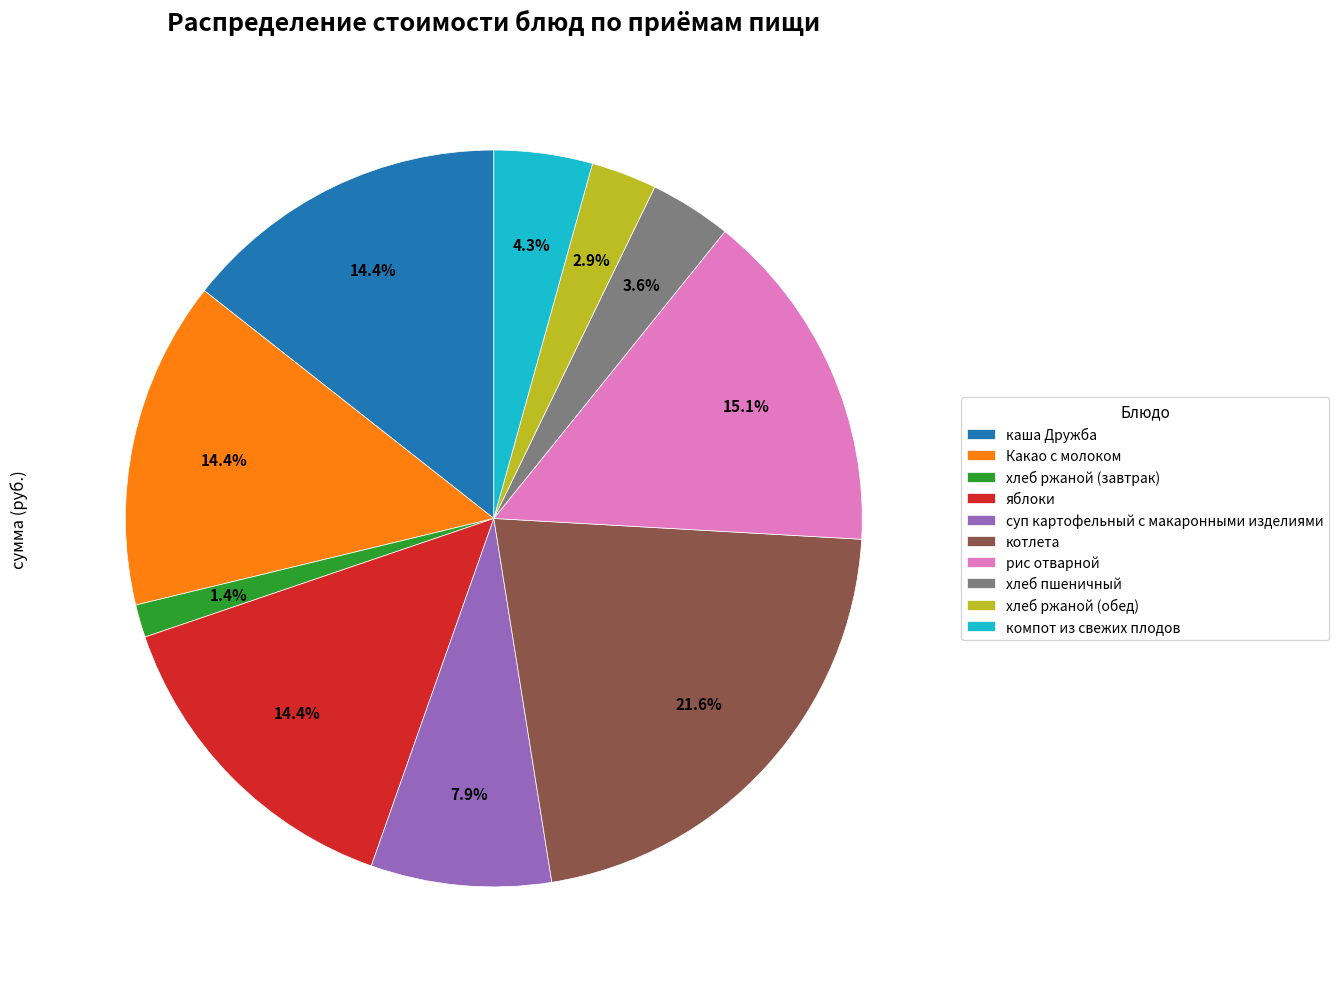

Is the sum of котлета and хлеб ржаной (обед) greater than half?

No